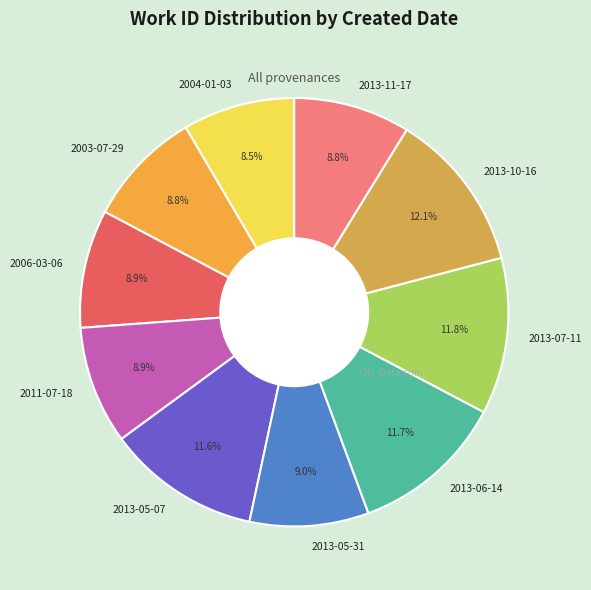

What portion of the pie excludes 2006-03-06?

91.1%